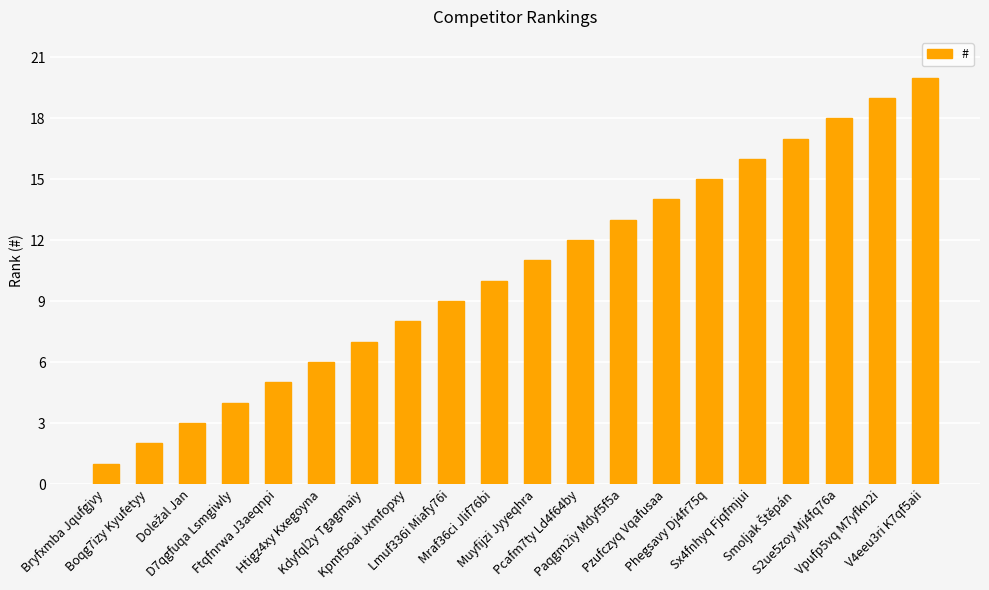

What is the difference between the second highest and second lowest values?

17